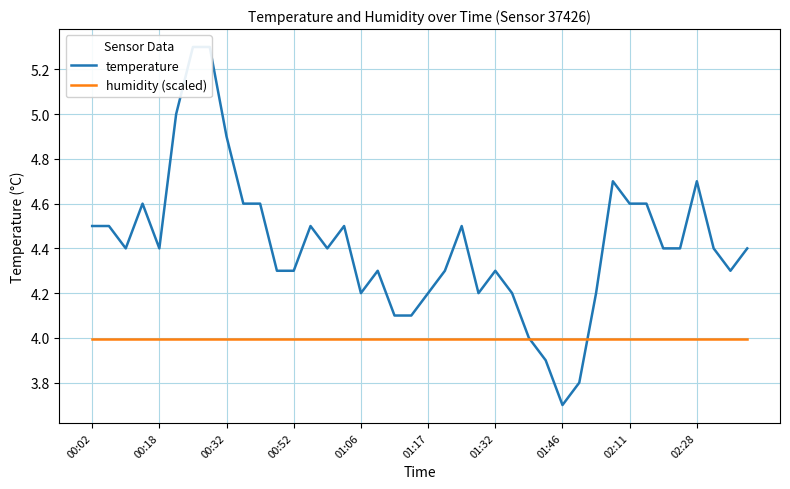

Reading left to right, what are all the values shown in this chart?

temperature: 4.5	4.5	4.4	4.6	4.4	5.0	5.3	5.3	4.9	4.6	4.6	4.3	4.3	4.5	4.4	4.5	4.2	4.3	4.1	4.1	4.2	4.3	4.5	4.2	4.3	4.2	4.0	3.9	3.7	3.8	4.2	4.7	4.6	4.6	4.4	4.4	4.7	4.4	4.3	4.4
humidity (scaled): 4.0	4.0	4.0	4.0	4.0	4.0	4.0	4.0	4.0	4.0	4.0	4.0	4.0	4.0	4.0	4.0	4.0	4.0	4.0	4.0	4.0	4.0	4.0	4.0	4.0	4.0	4.0	4.0	4.0	4.0	4.0	4.0	4.0	4.0	4.0	4.0	4.0	4.0	4.0	4.0